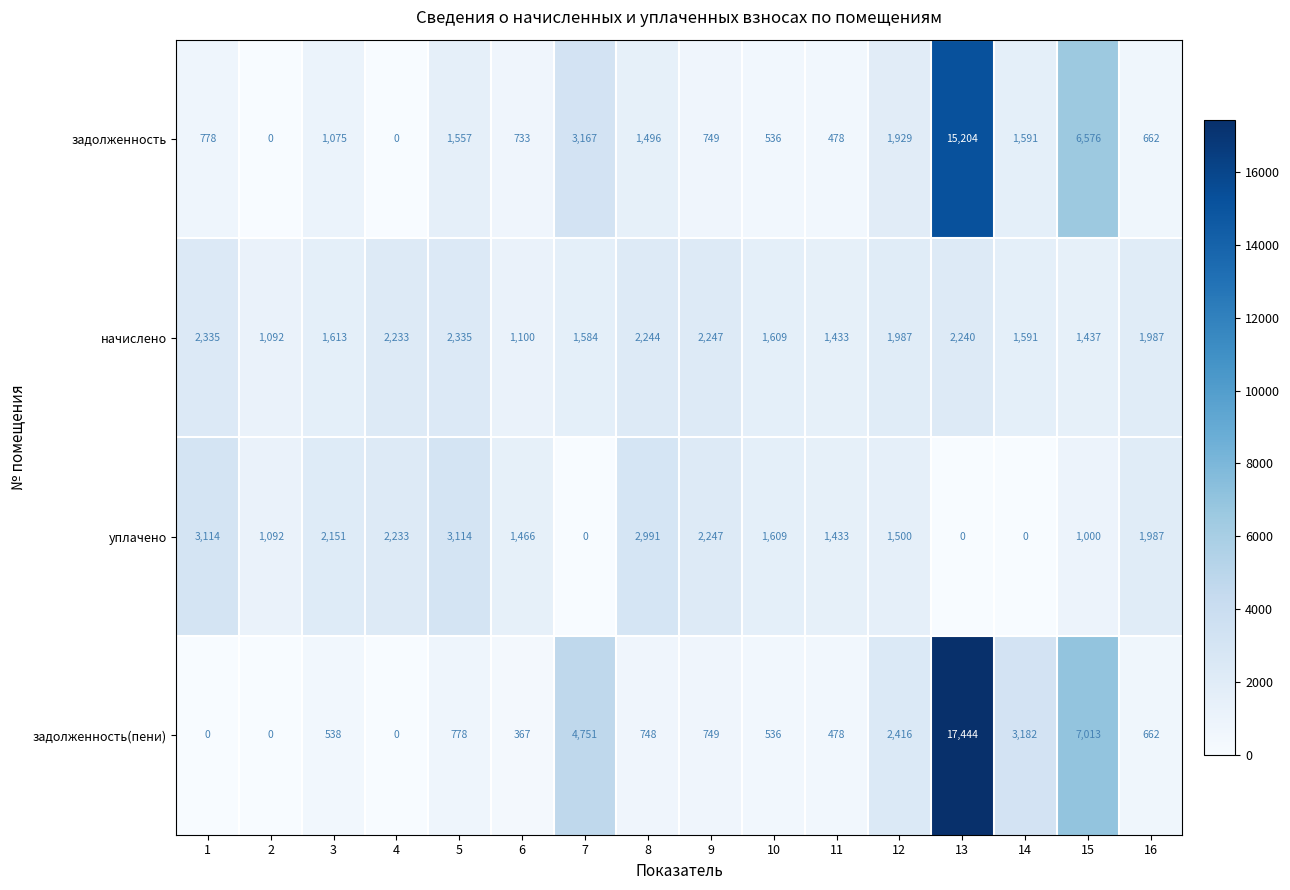

At which label is уплачено closest to 1557?

10